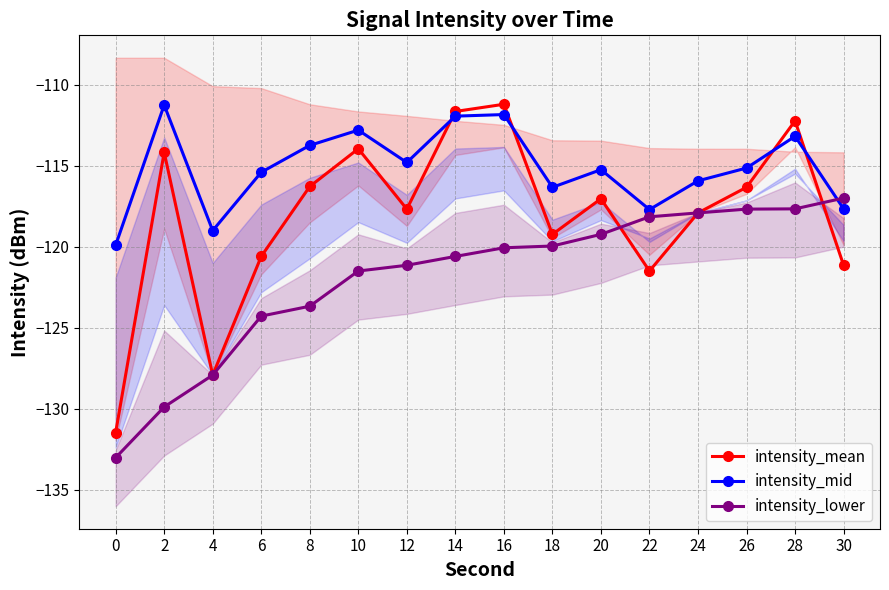

At which category is the sum across all series the highest?

28